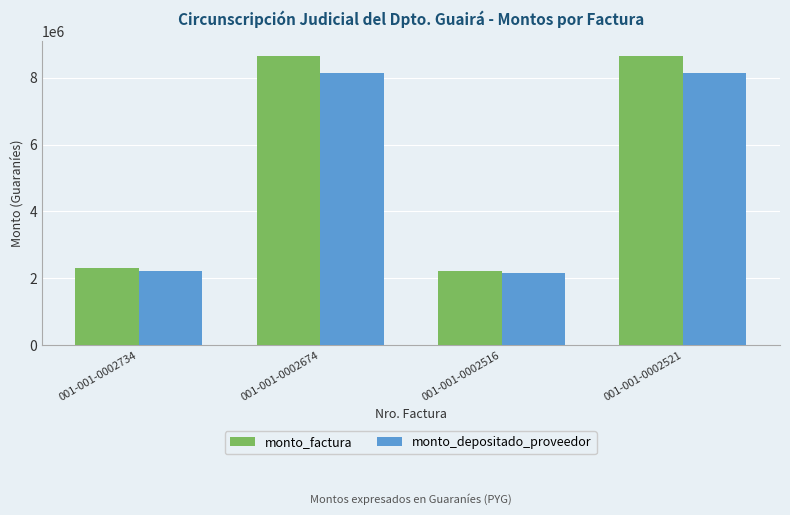

Rank the series by their average value, from lowest to highest.

monto_depositado_proveedor, monto_factura